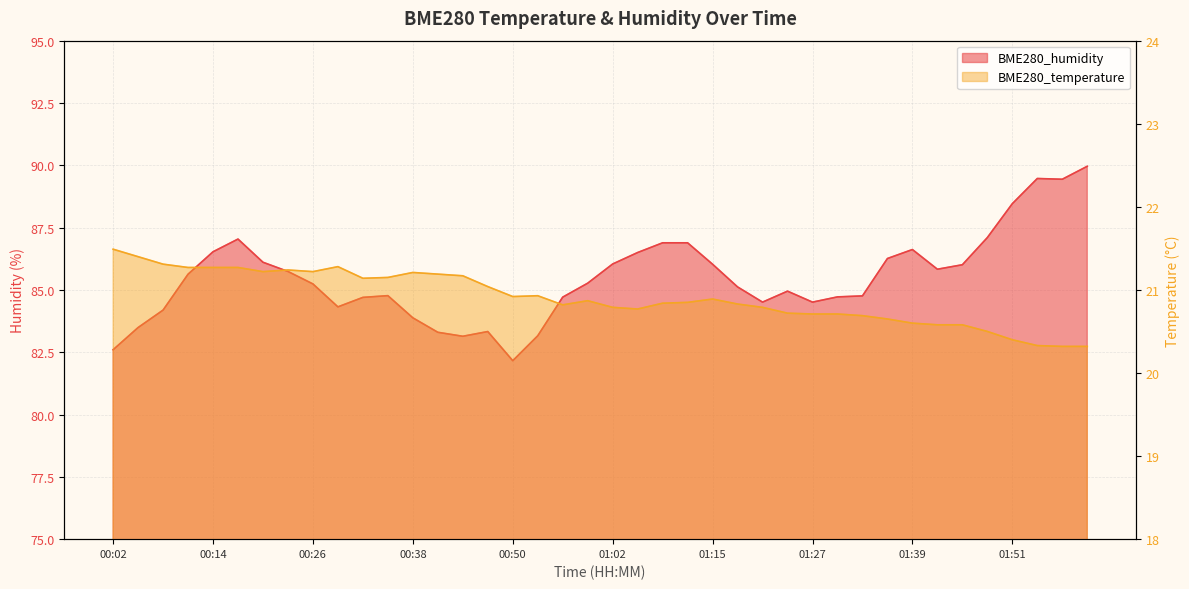

At how many categories does at least one series exceed 88?

4